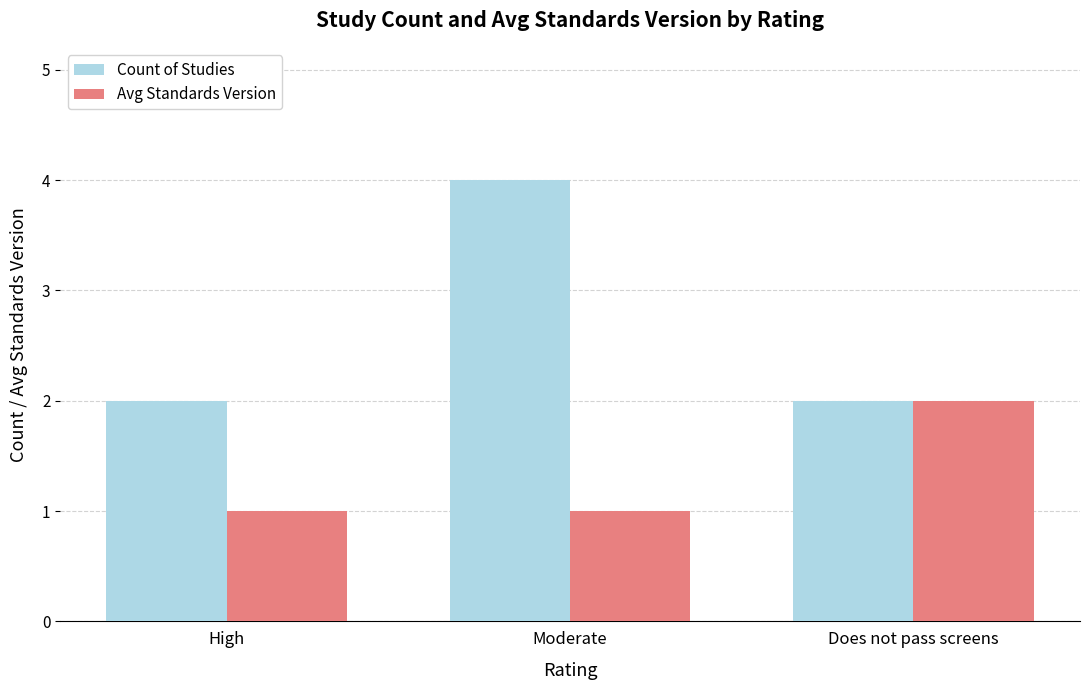

What is the total value across all series at Does not pass screens?

4